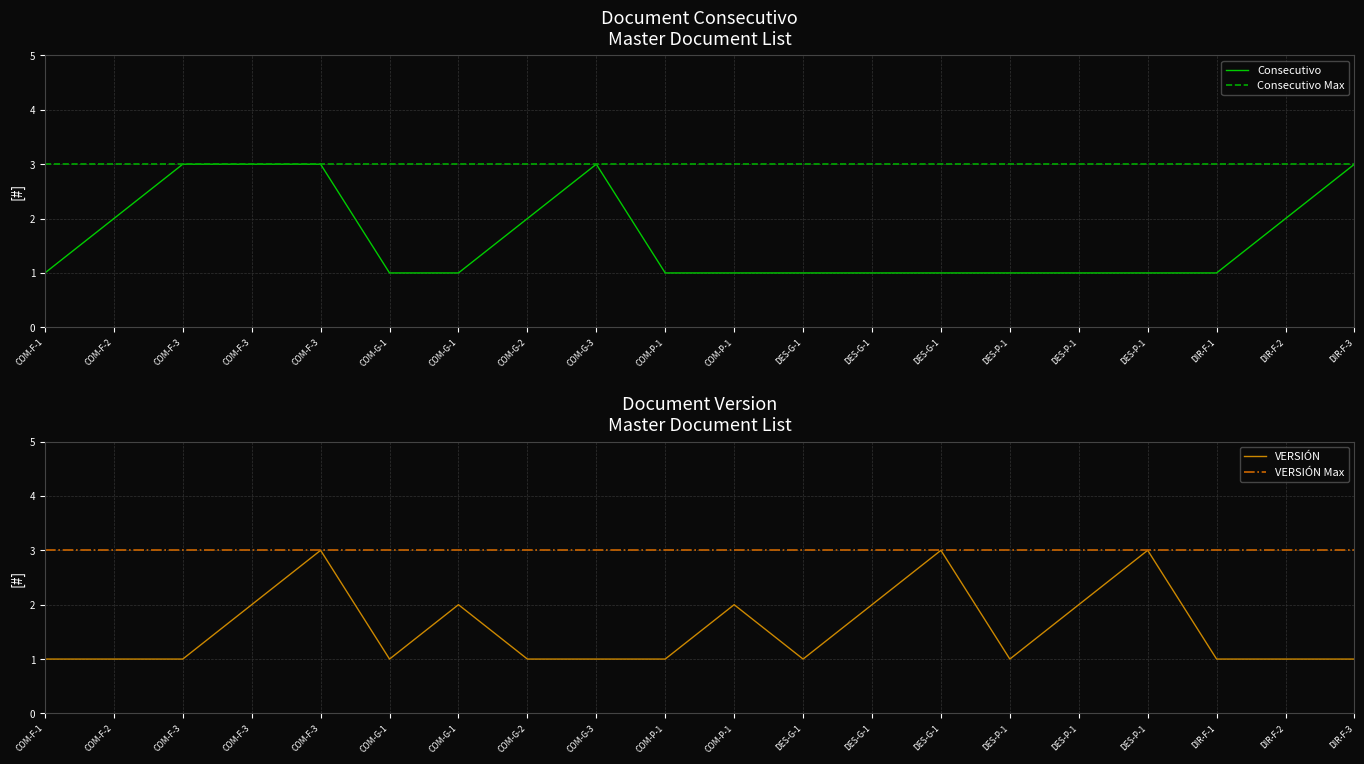

What is the greatest value displayed?

3